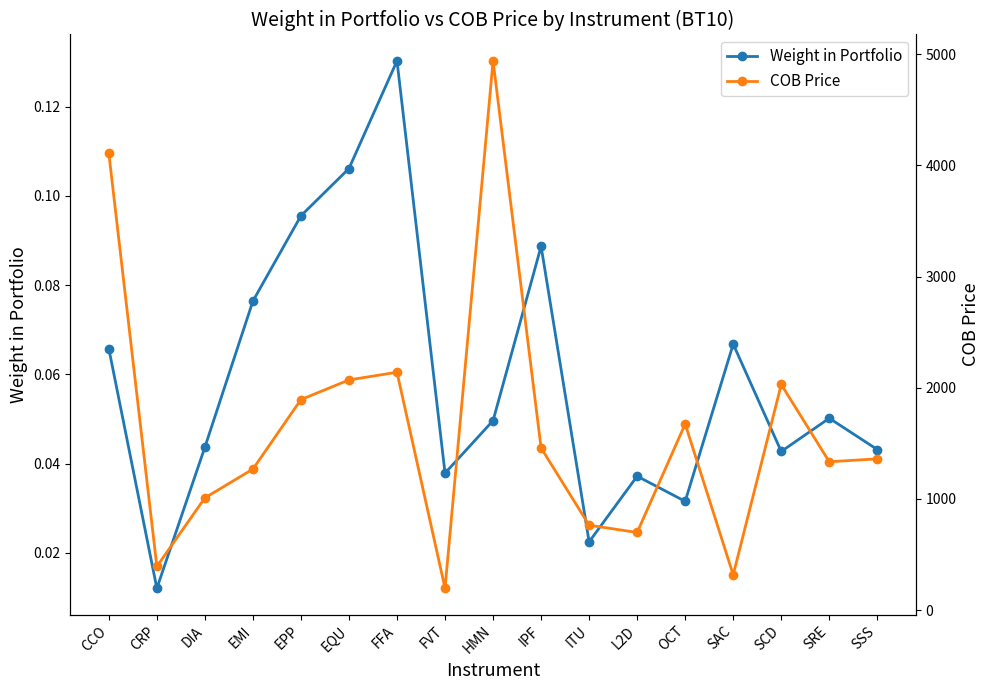

What is the value of the COB Price point at the 10th from the left?

1459.0